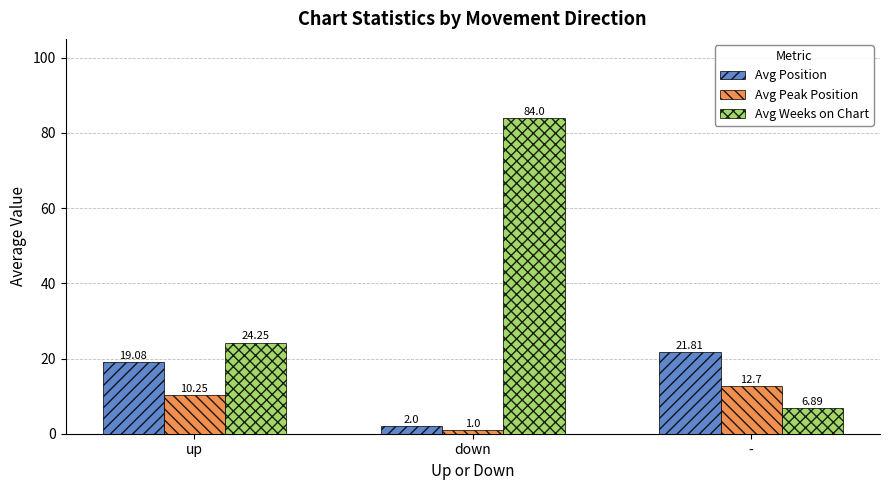

At how many categories does at least one series exceed 20?

3